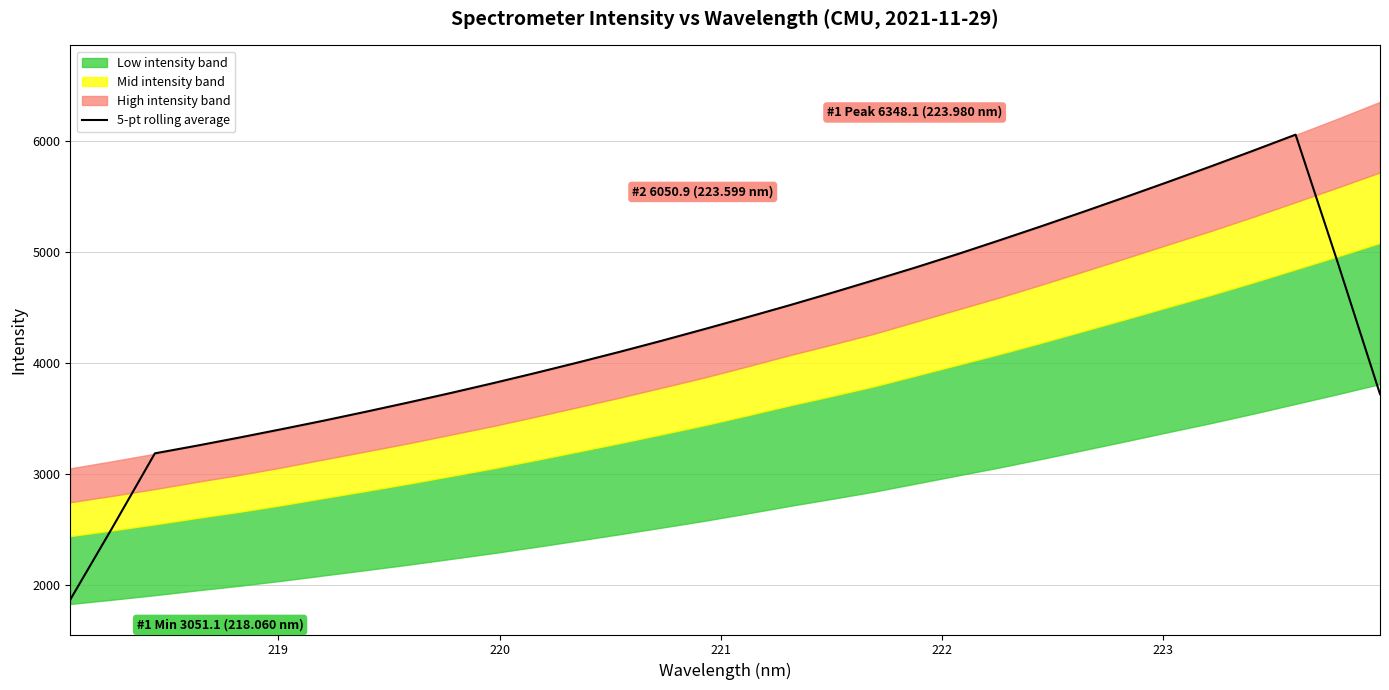

What is the lowest value of the 5-pt rolling average series?

1869.9